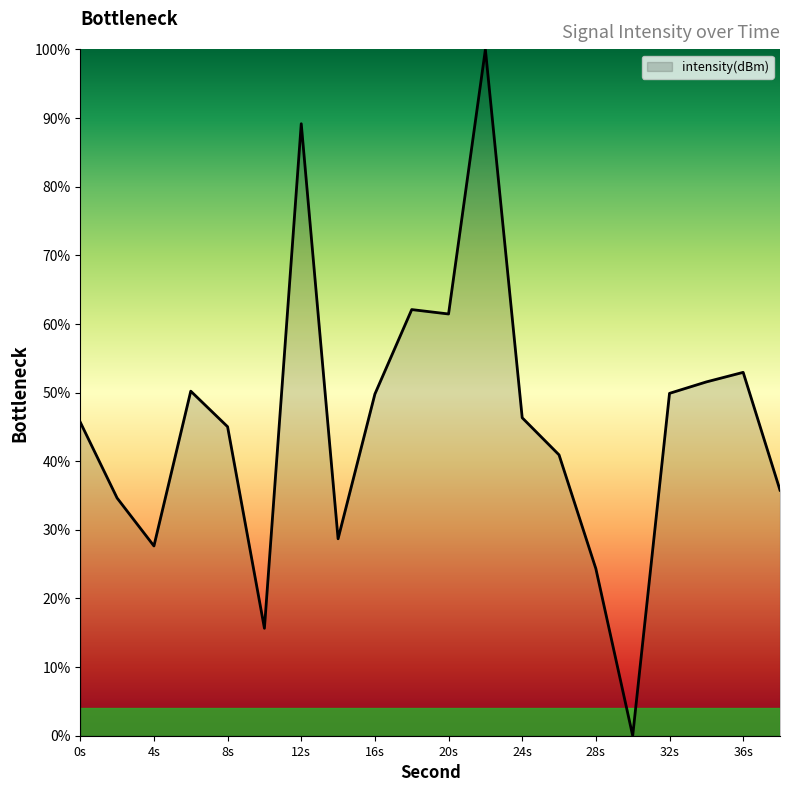

What is the difference between the maximum and minimum values?

100.0